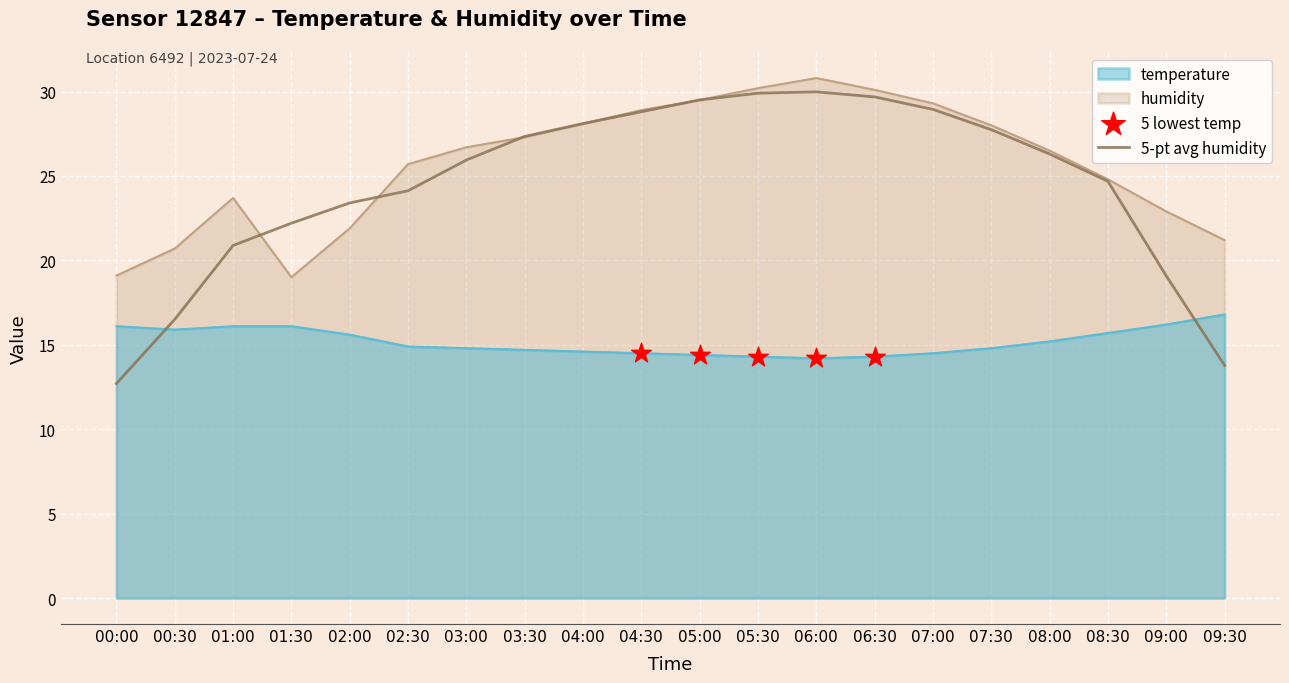

What is the total value across all series at 07:00?

72.7